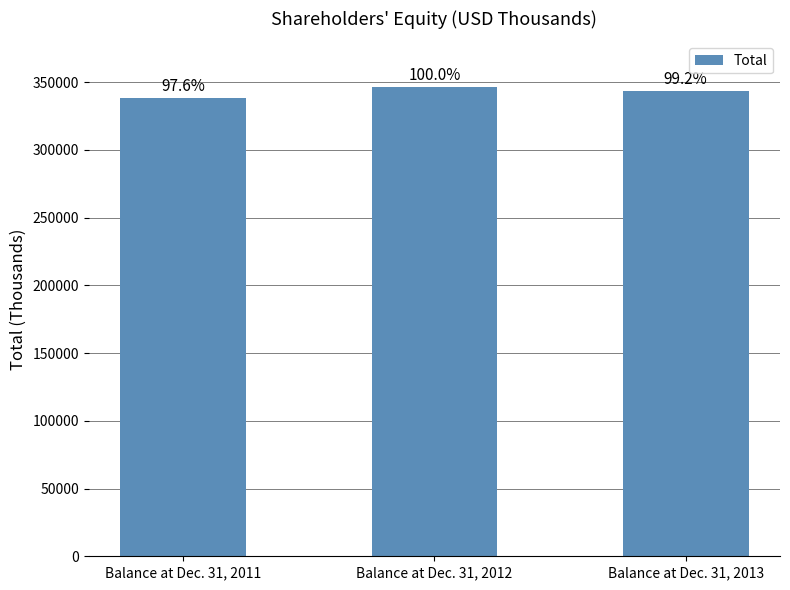

Reading left to right, list all the values displayed in this chart.

338328	346518	343695